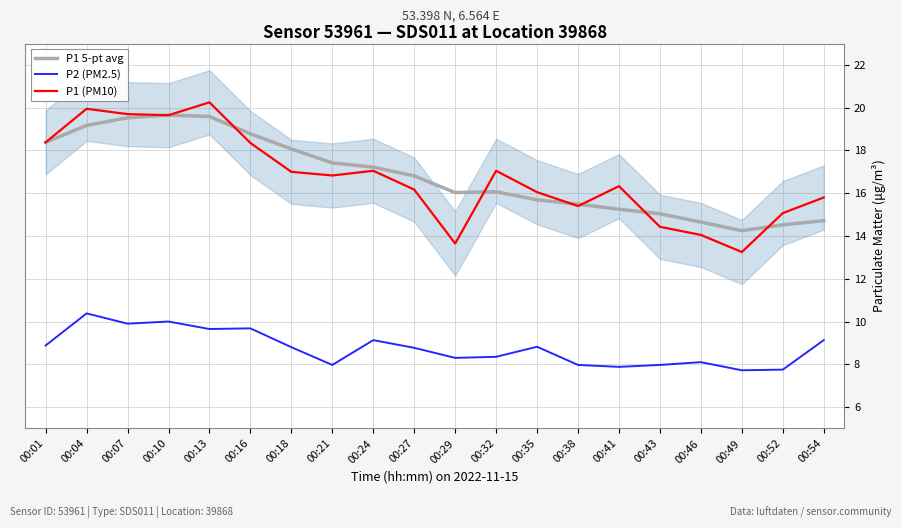

Is the value of P1 (PM10) at 00:13 greater than the value of P2 (PM2.5) at 00:07?

Yes